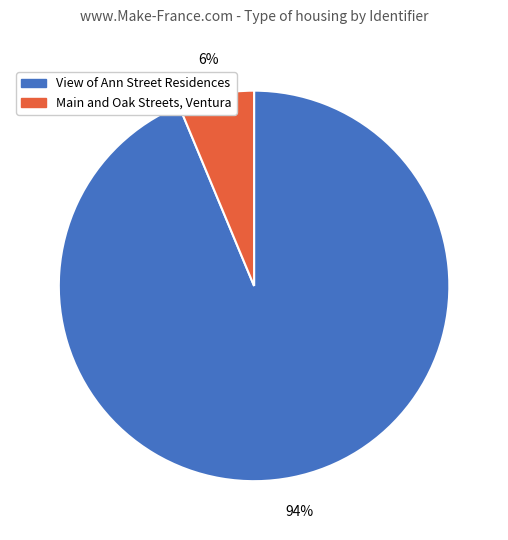

How many segments does this pie chart have?

2